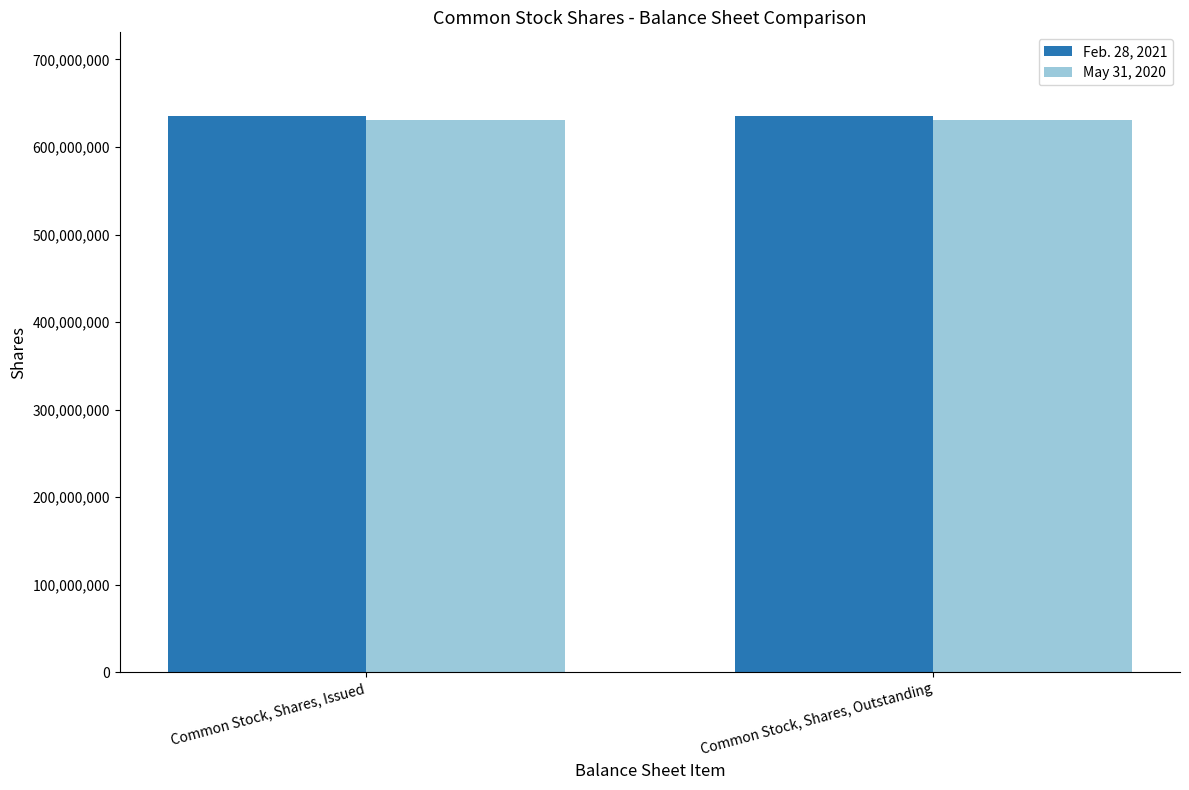

What position from the left is Common Stock, Shares, Outstanding?

2